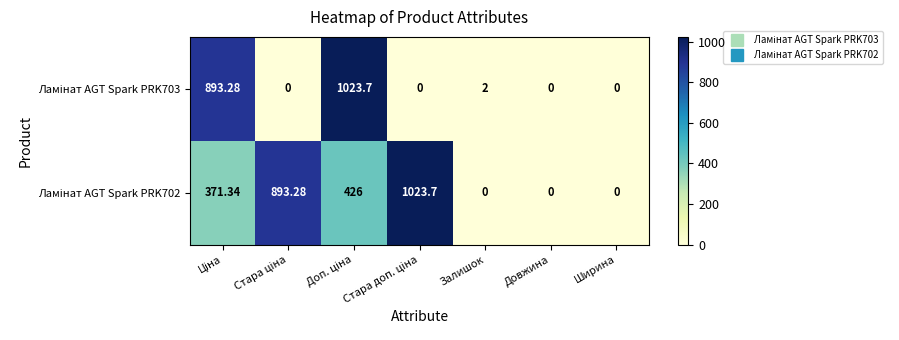

How many series are shown in this chart?

2